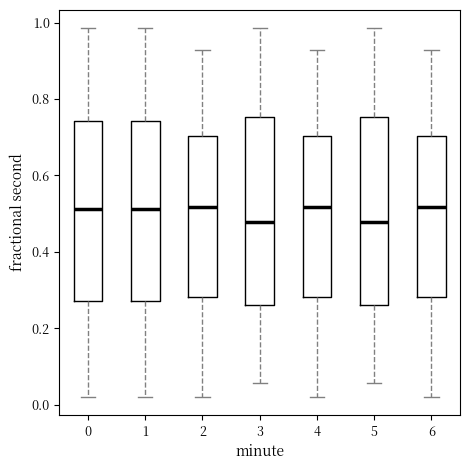

Reading left to right, read every box against the y-axis: the position of its median line, the range the box covers, and the ends of its whiskers. The values are not printed on the chart, so give them approximately, as read against the axis.

0: median 0.52, box 0.28 to 0.74, whiskers 0.02 to 0.98
1: median 0.52, box 0.28 to 0.74, whiskers 0.02 to 0.98
2: median 0.52, box 0.28 to 0.70, whiskers 0.02 to 0.92
3: median 0.48, box 0.26 to 0.76, whiskers 0.06 to 0.98
4: median 0.52, box 0.28 to 0.70, whiskers 0.02 to 0.92
5: median 0.48, box 0.26 to 0.76, whiskers 0.06 to 0.98
6: median 0.52, box 0.28 to 0.70, whiskers 0.02 to 0.92